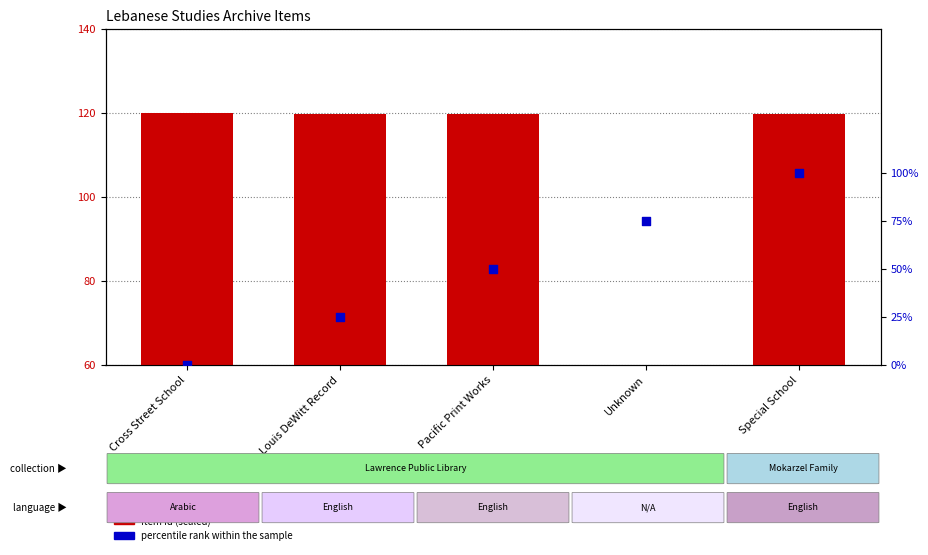

Which series has the largest Y range (max minus min)?

percentile rank within the sample